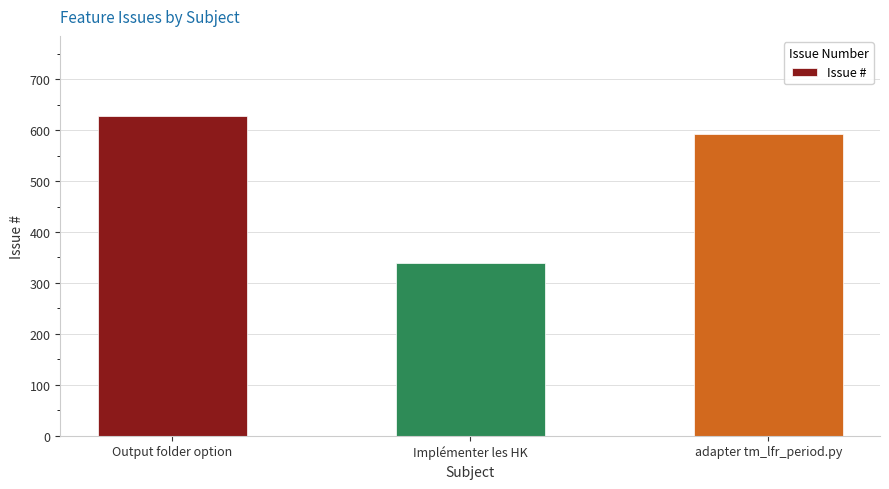

What is the change in value from Output folder option to Implémenter les HK?

-289